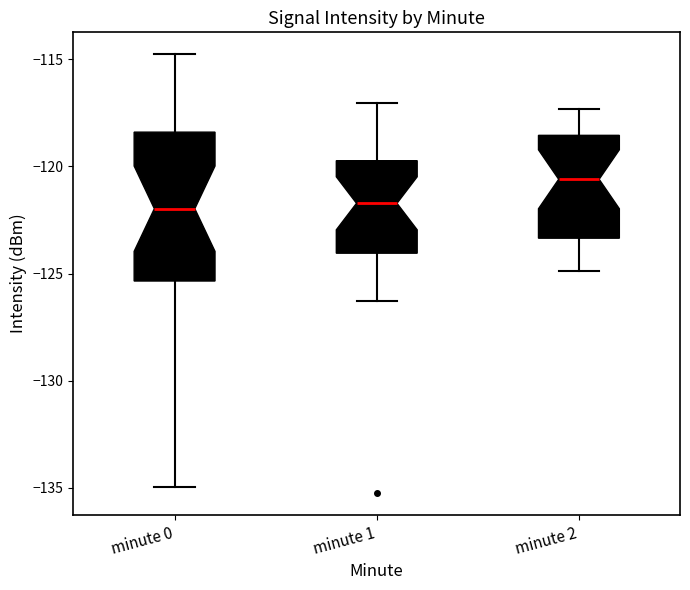

Which box is the tallest, from its lower edge to its upper edge?

minute 0